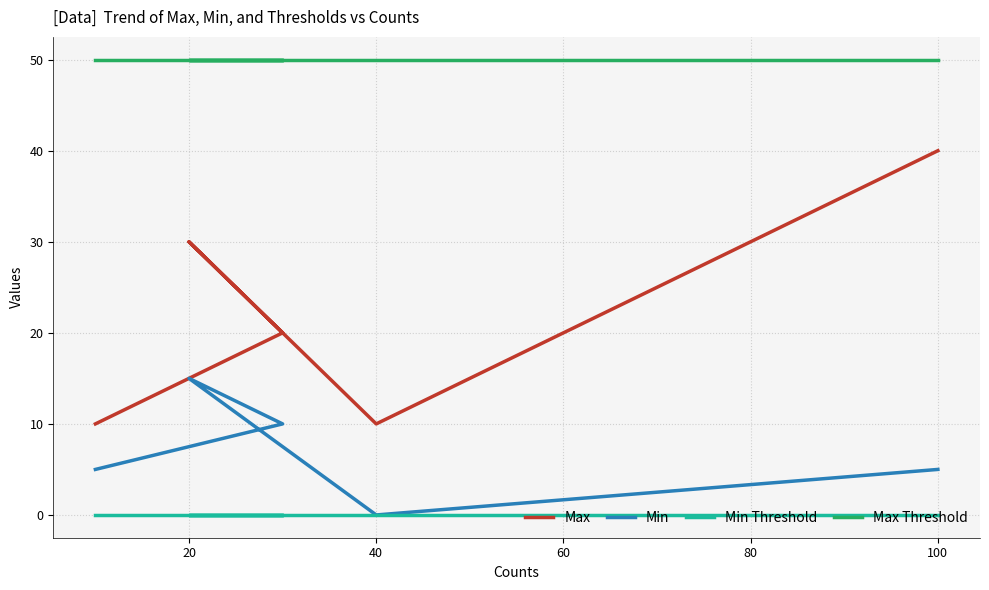

True or false: Min and Max Threshold intersect in this chart.

False